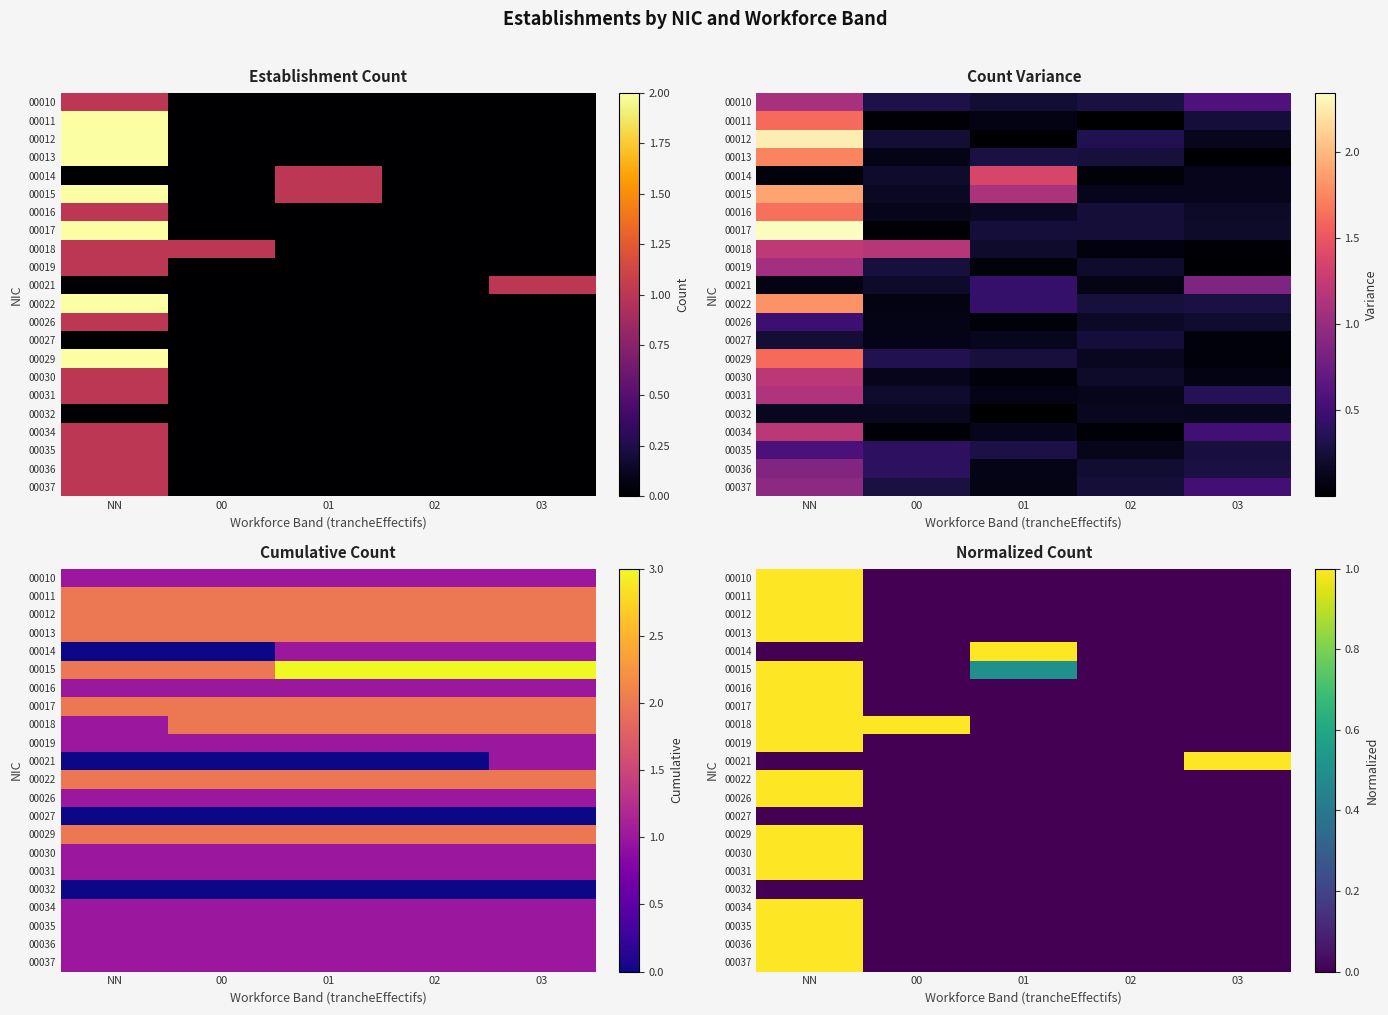

At NN, list the series in order from largest to smallest.

00010, 00011, 00012, 00013, 00015, 00016, 00017, 00018, 00019, 00022, 00026, 00029, 00030, 00031, 00034, 00035, 00036, 00037, 00014, 00021, 00027, 00032